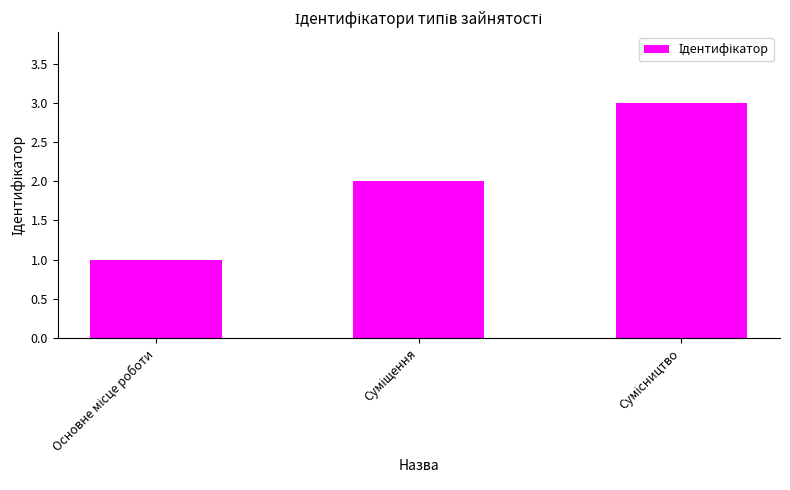

What is the difference between the maximum and minimum values?

2